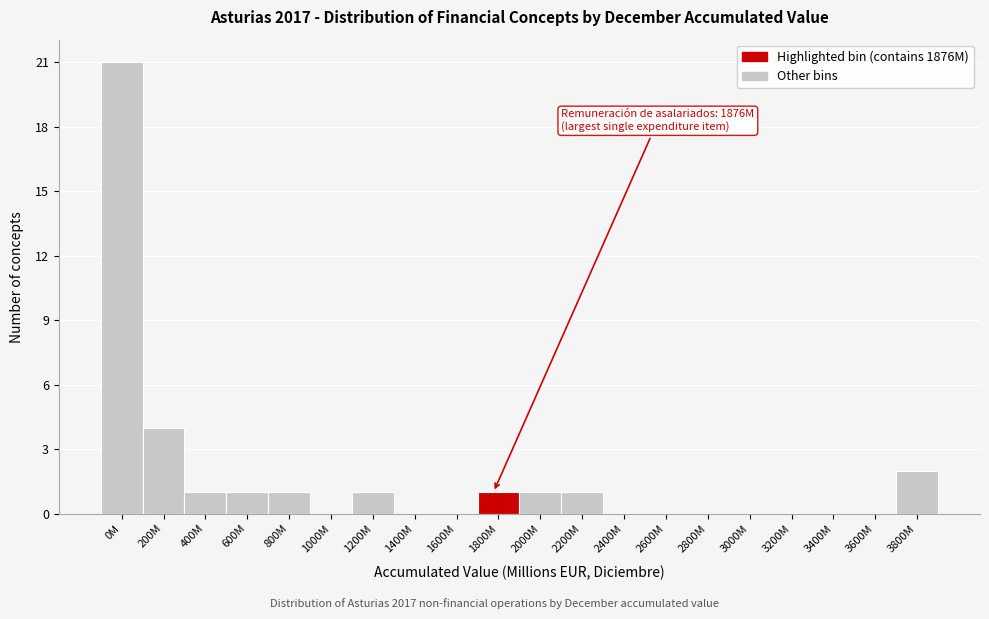

Reading left to right, what are all the values shown in this chart?

0M=21	200M=4	400M=1	600M=1	800M=1	1000M=0	1200M=1	1400M=0	1600M=0	1800M=1	2000M=1	2200M=1	2400M=0	2600M=0	2800M=0	3000M=0	3200M=0	3400M=0	3600M=0	3800M=2